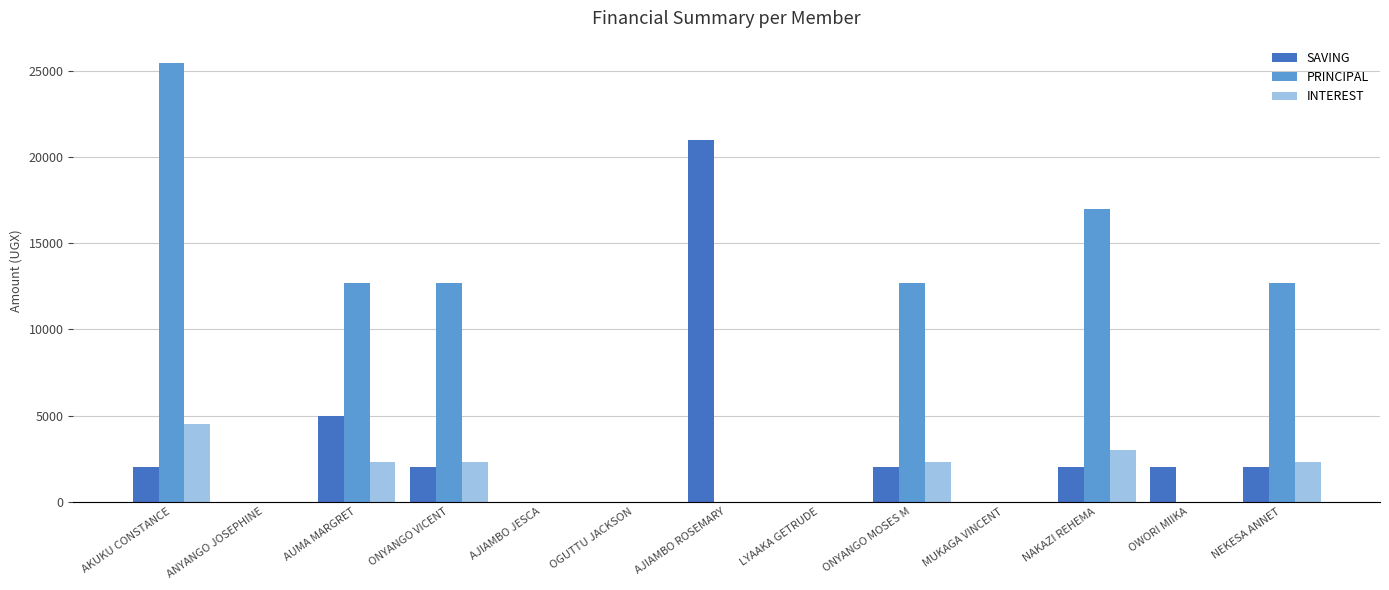

True or false: PRINCIPAL has a value of 25500 at AKUKU CONSTANCE.

True